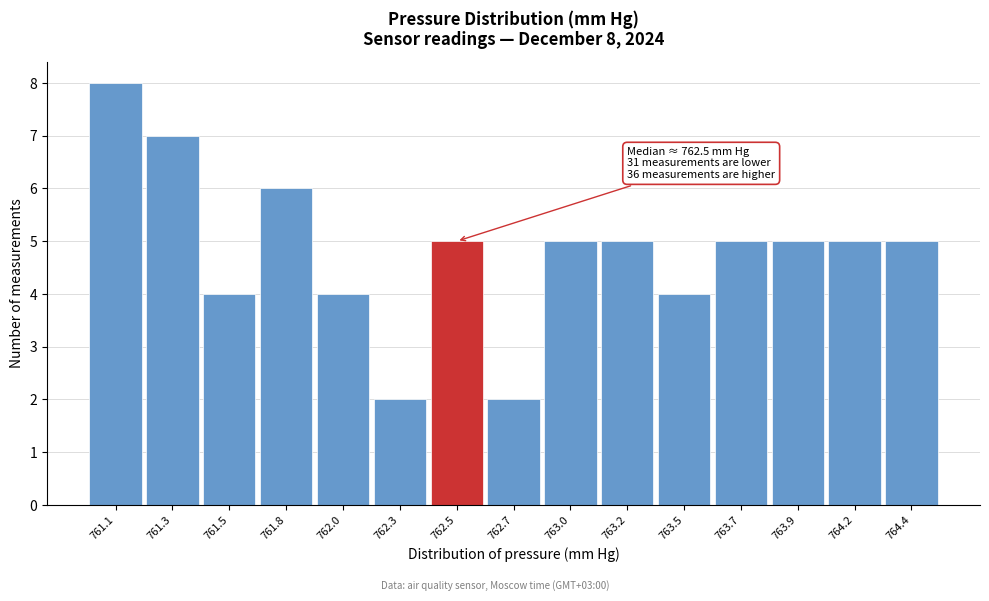

Reading left to right, what are all the values shown in this chart?

761.1=8	761.3=7	761.5=4	761.8=6	762.0=4	762.3=2	762.5=5	762.7=2	763.0=5	763.2=5	763.5=4	763.7=5	763.9=5	764.2=5	764.4=5